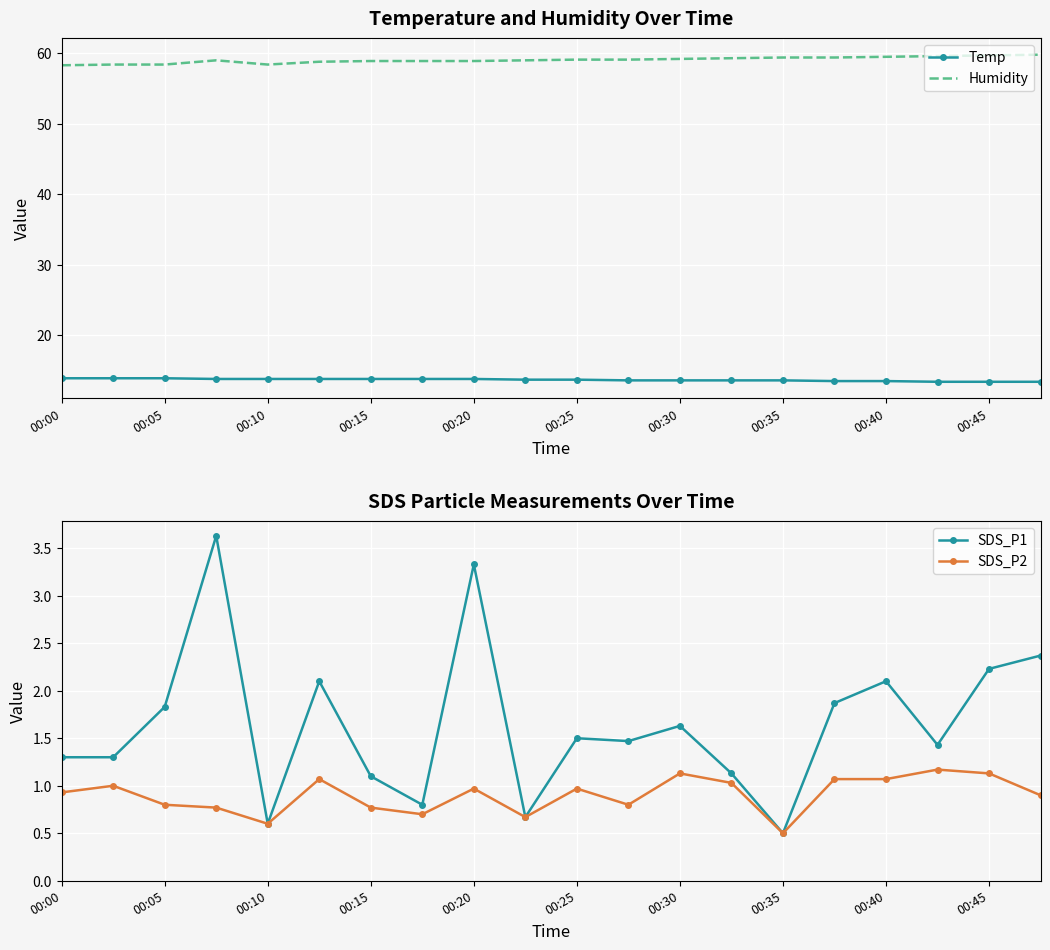

What is the minimum value for Humidity?

58.3